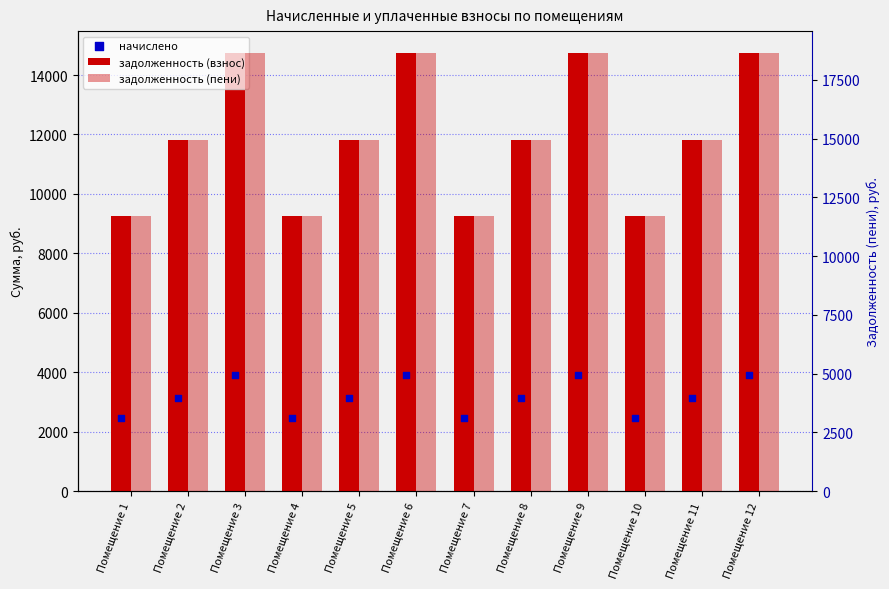

Which series has the largest total across all categories?

задолженность (пени)